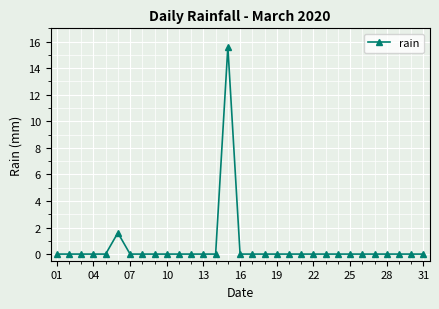

What is the difference between the maximum and minimum values?

15.6